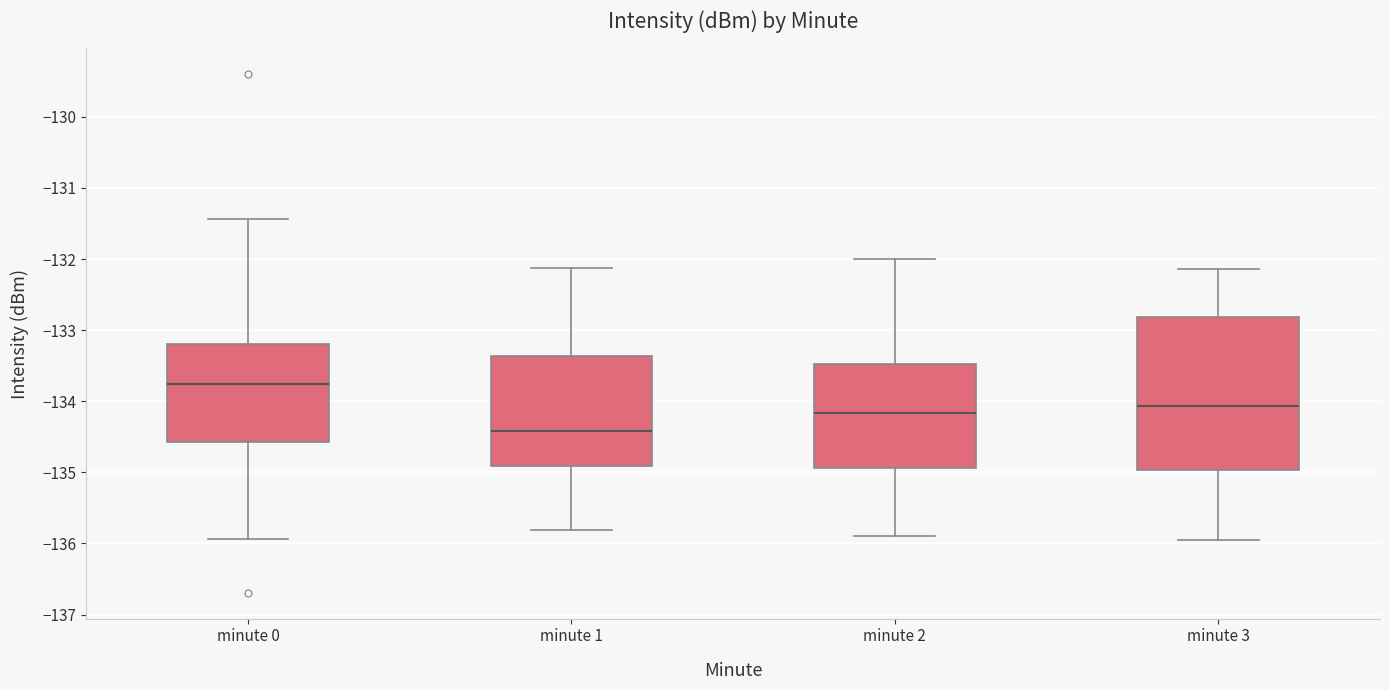

Comparing the boxes themselves (not the whiskers), which one is the tallest?

minute 3